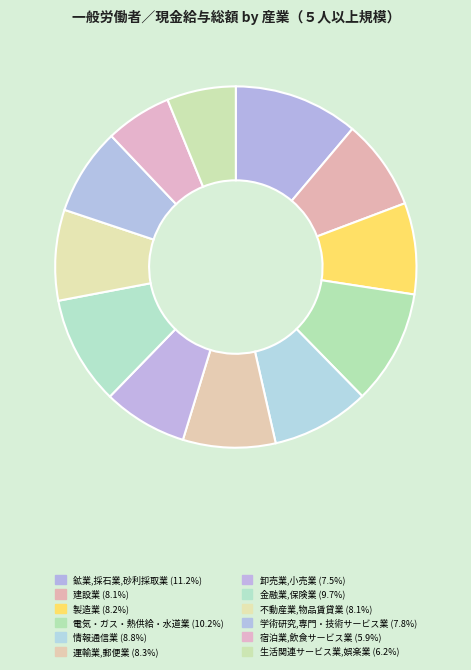

What is the ratio of the value at 製造業 to the value at 電気・ガス・熱供給・水道業?

0.8